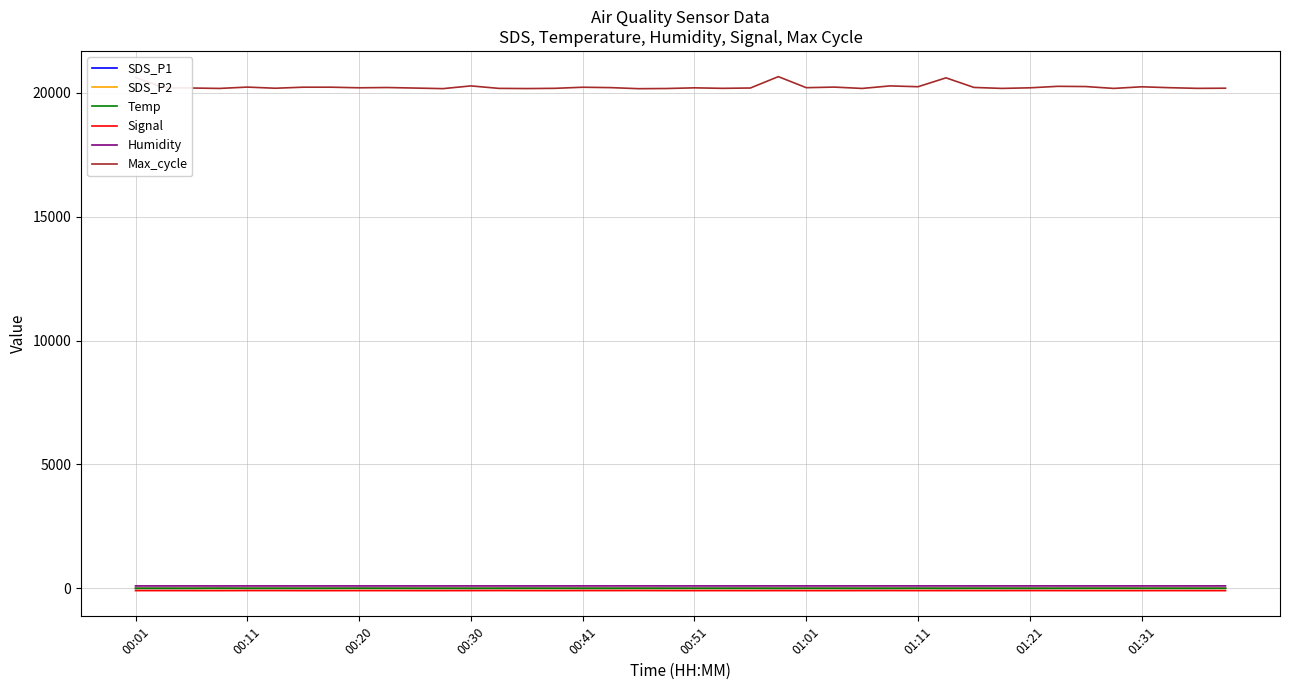

Which series has the widest spread of values?

Max_cycle